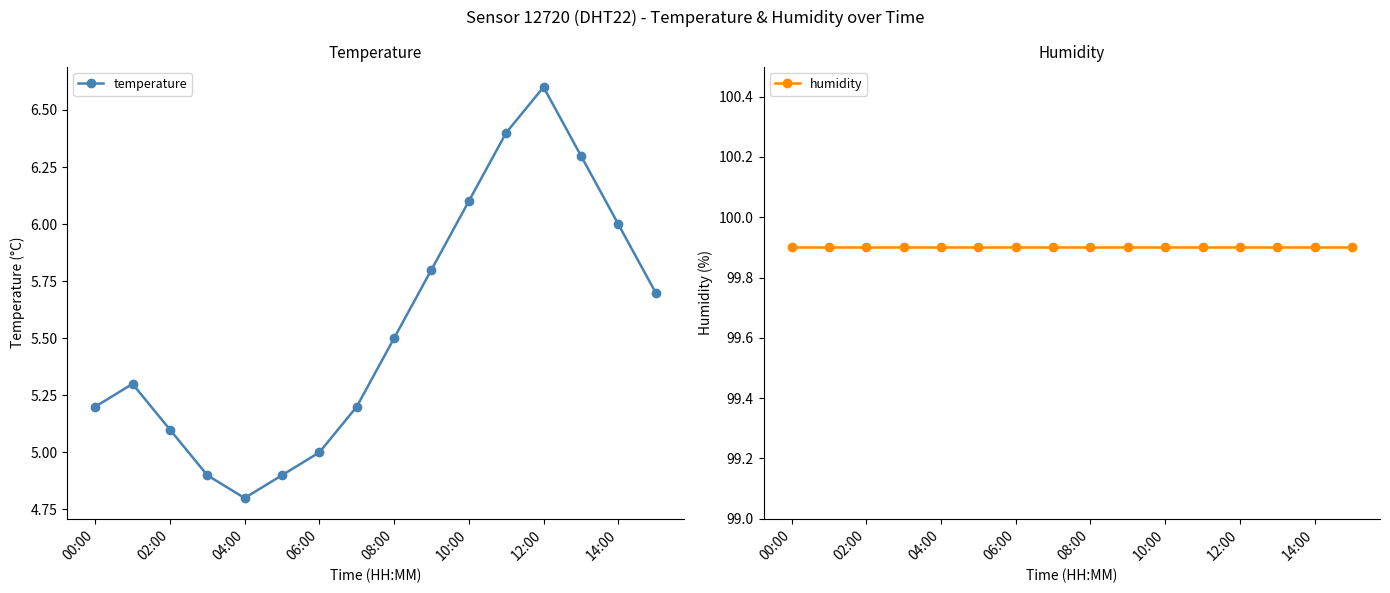

Is it true that temperature equals 8.7 at 06:00?

False